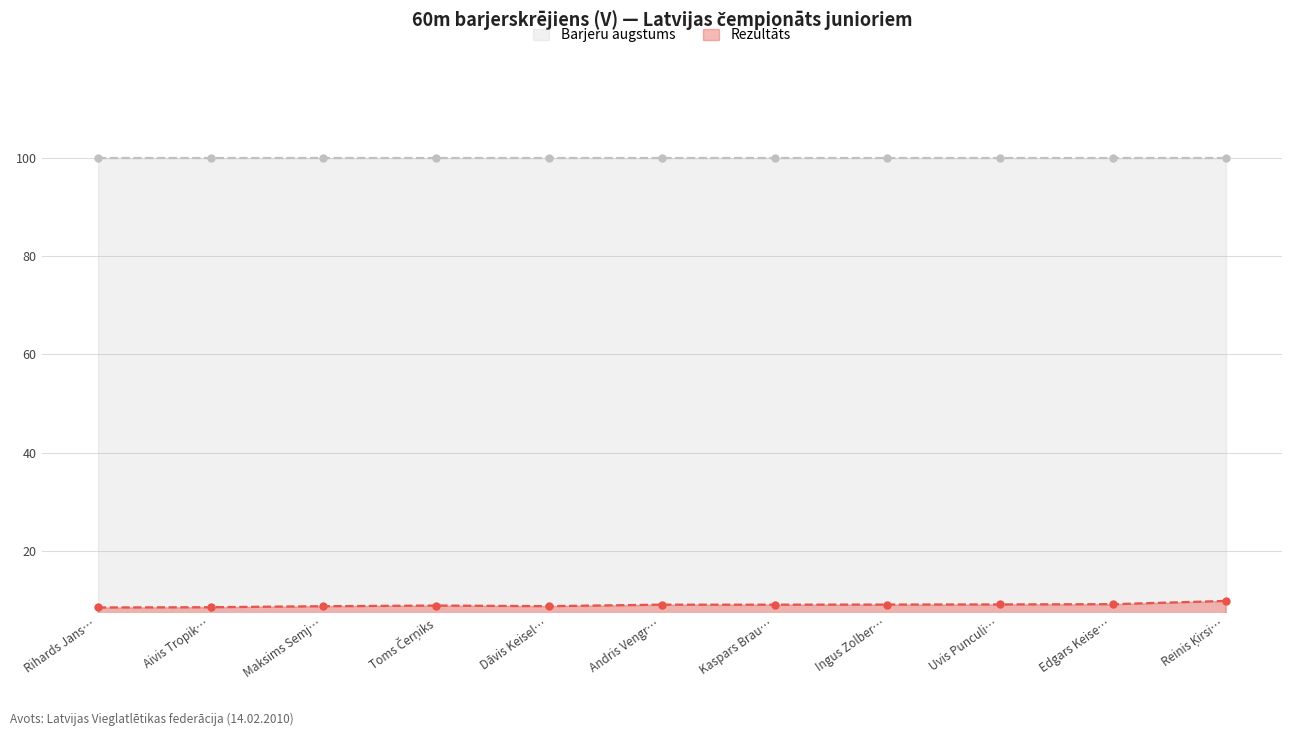

What is the value of the Rezultāts point at the 2nd from the left?

8.5